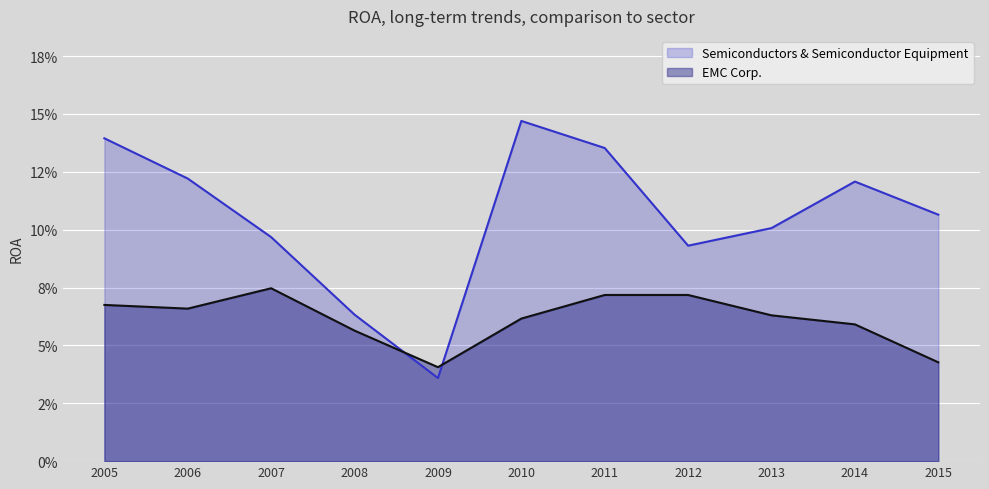

Does the chart display data point markers on the line(s)?

No